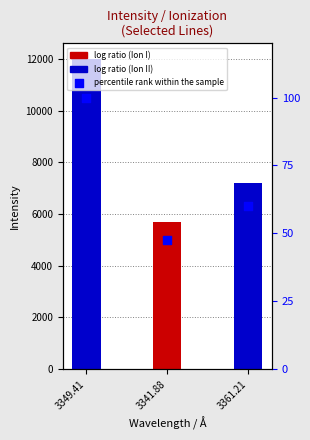

Which has a higher value, 3341.88 or 3361.21?

3361.21